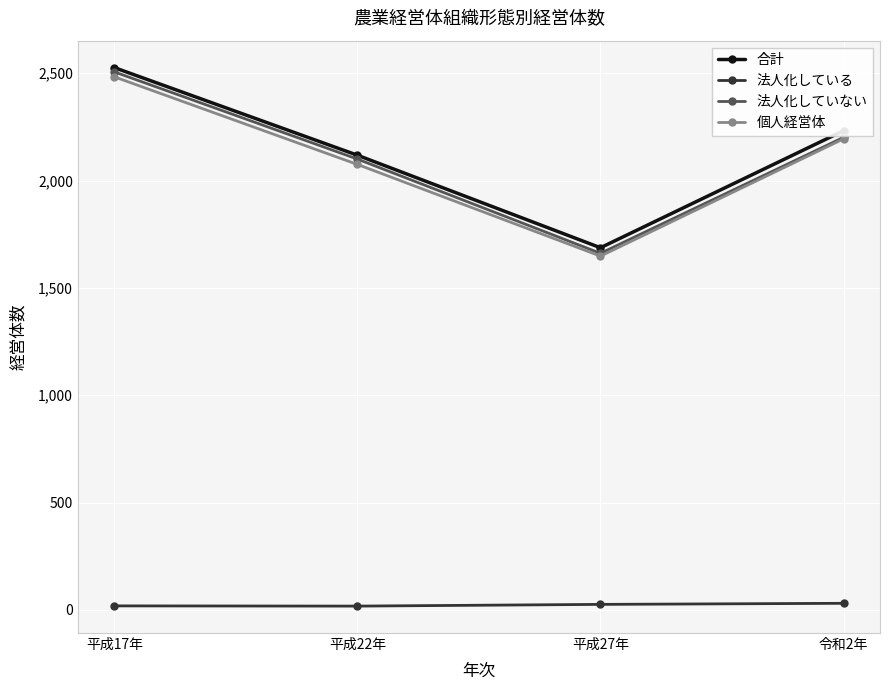

How many categories are shown in the chart?

4